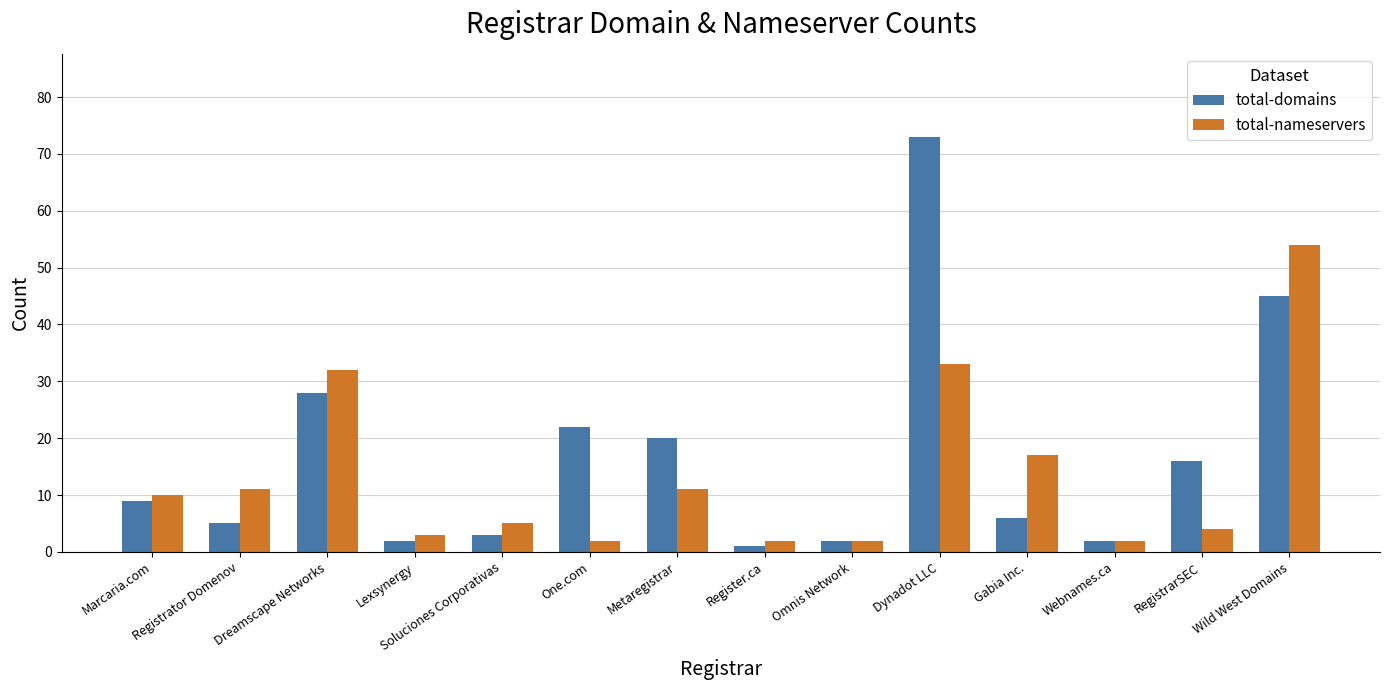

Is the value of total-domains at Lexsynergy greater than the value of total-nameservers at Soluciones Corporativas?

No